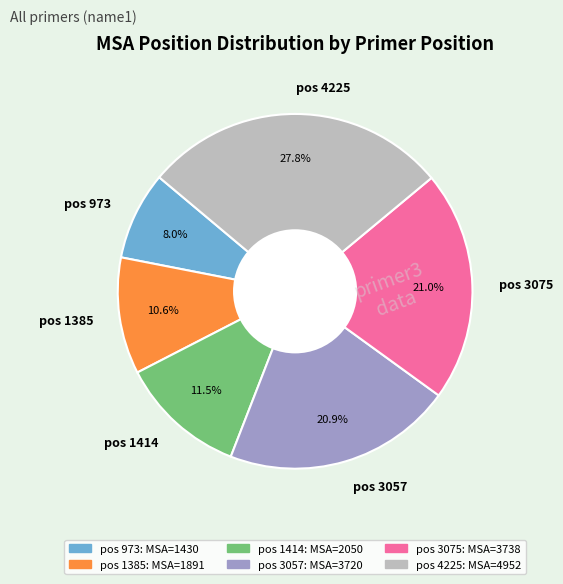

What is the smallest slice in the pie chart?

pos 973